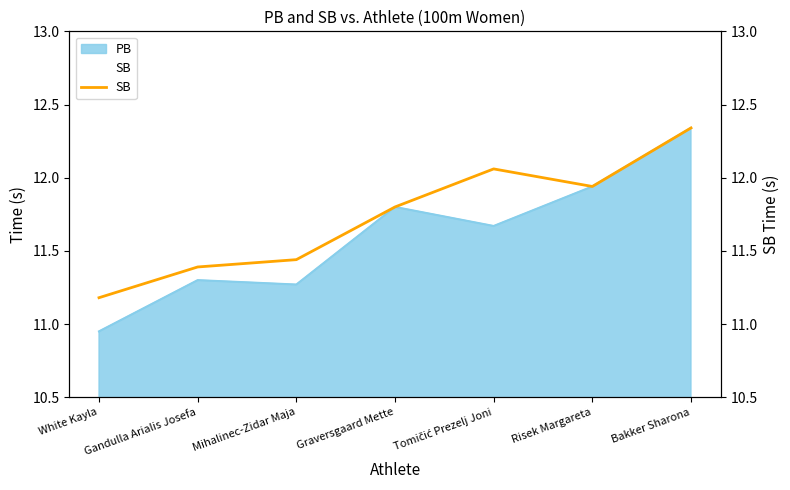

The value at White Kayla is 4.9. True or false?

False